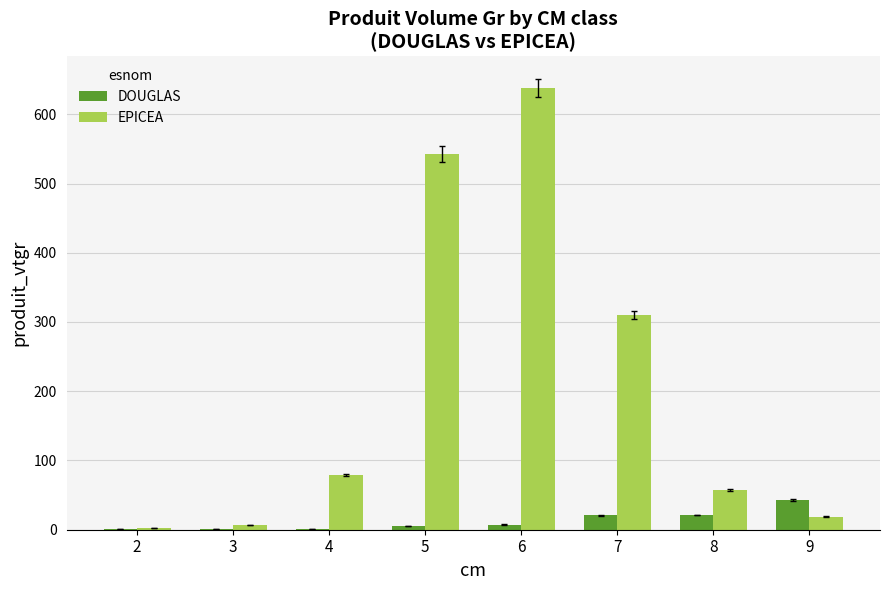

Which series has the largest total across all categories?

EPICEA